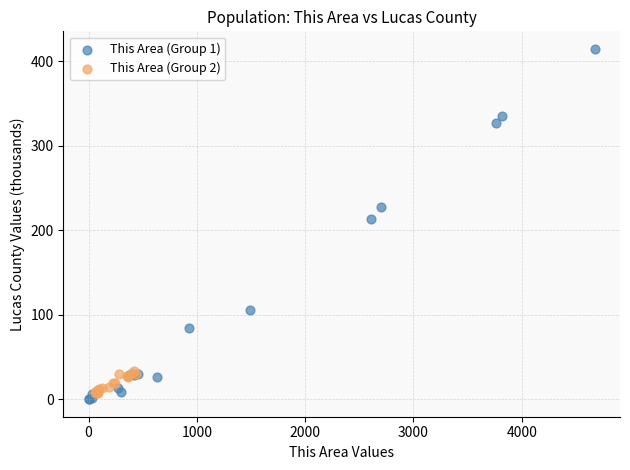

What are all the series names shown in the legend?

This Area (Group 1), This Area (Group 2)